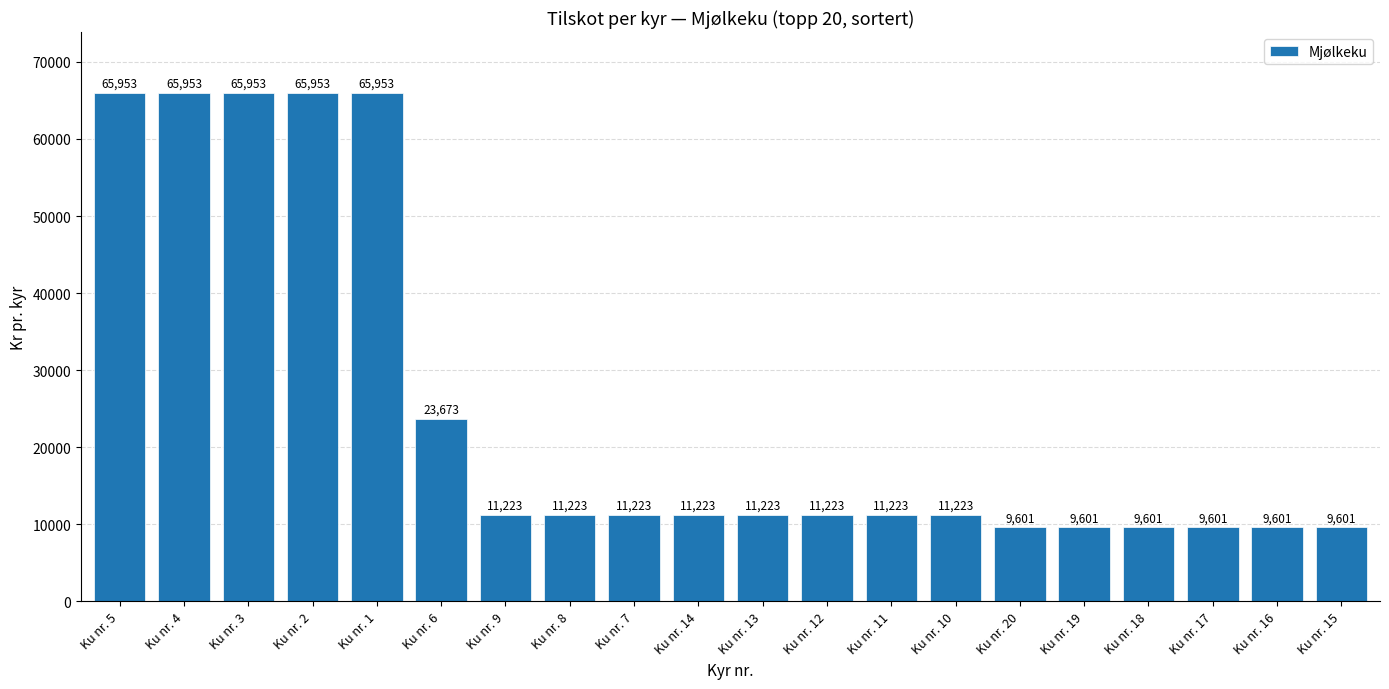

What is the ratio of the value at Ku nr. 17 to the value at Ku nr. 14?

0.9